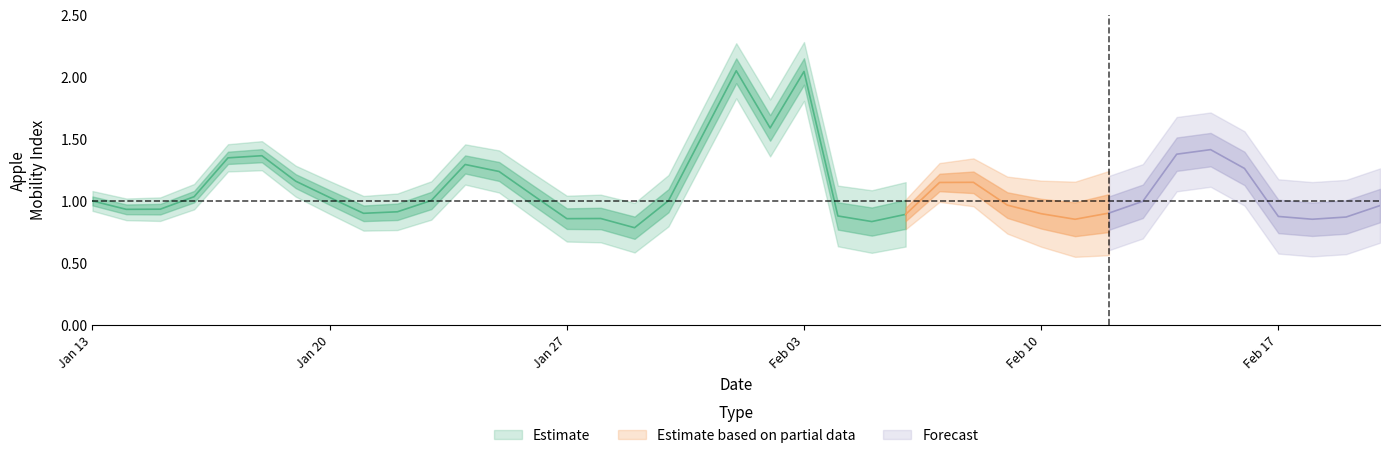

What is the label of the 16th point from the left?

2020-01-28